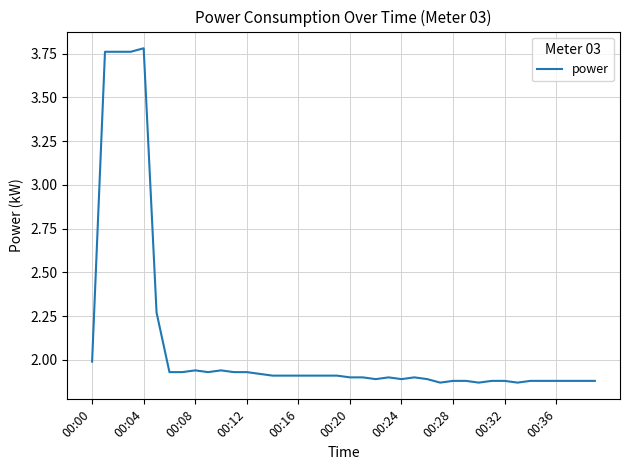

The value at 00:20 is 1.9. True or false?

True